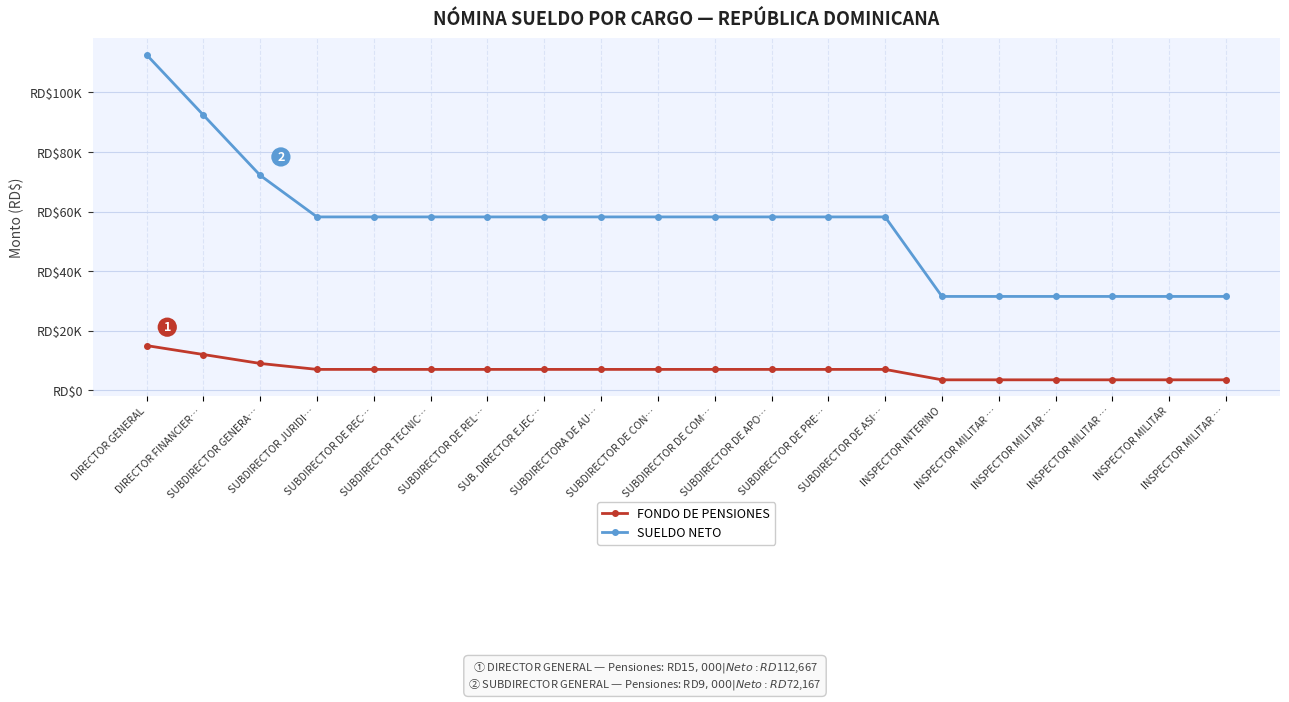

What are all the series names shown in the legend?

FONDO DE PENSIONES, SUELDO NETO